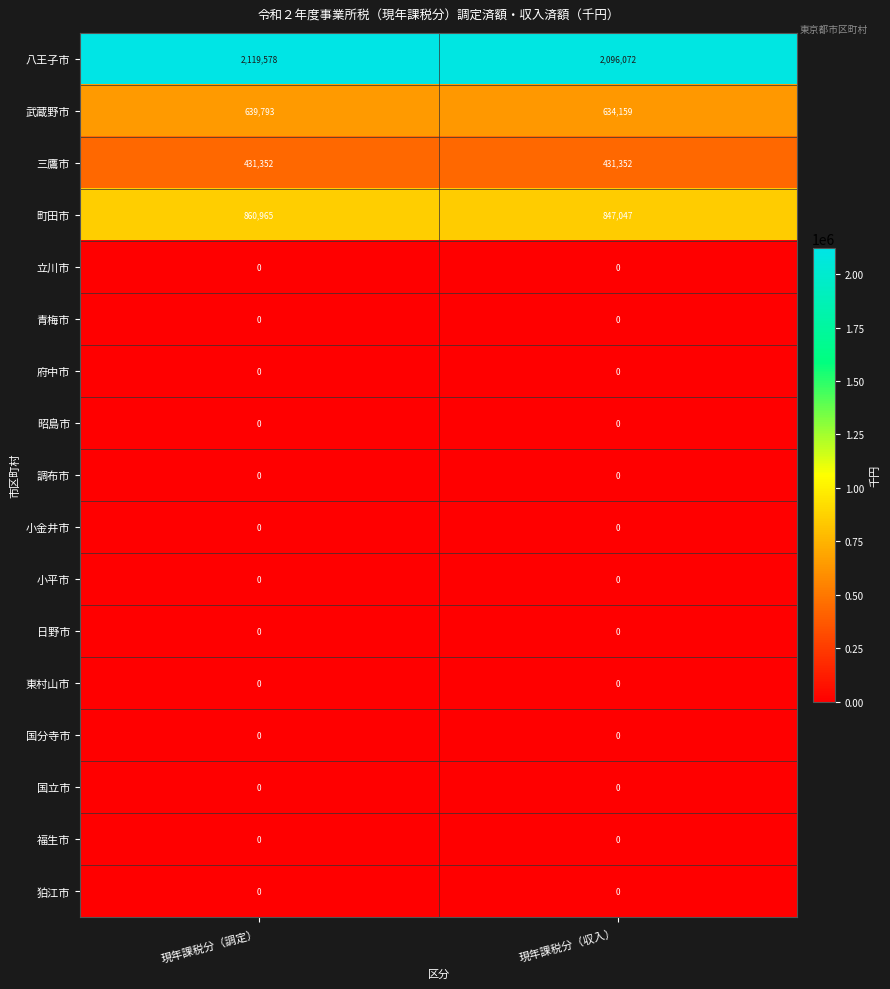

Is it true that 国分寺市 equals 0 at 現年課税分（収入）?

True